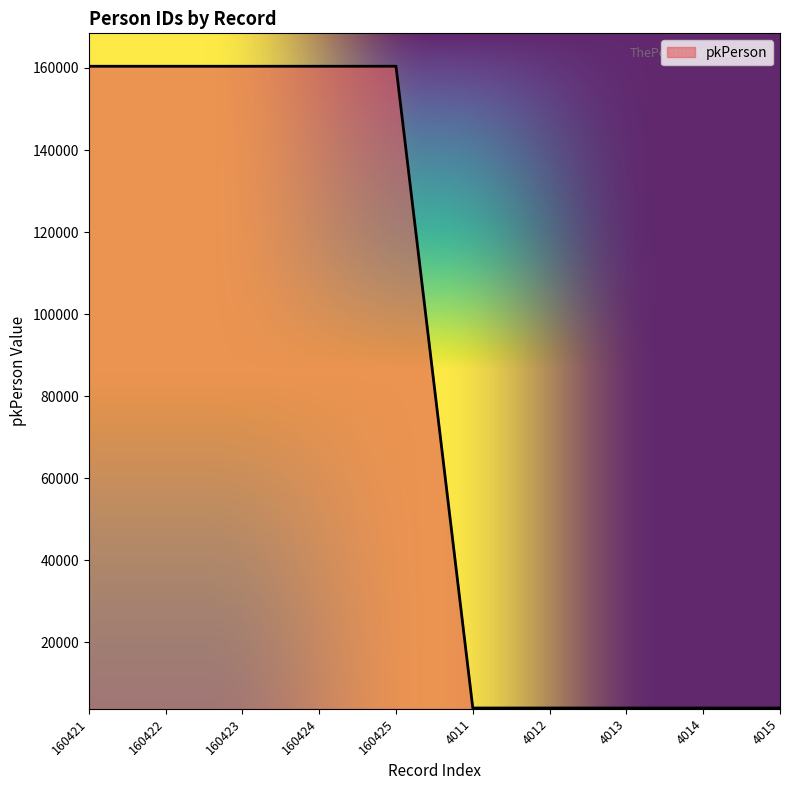

What value does the data have at 160422, to the nearest 50?

160400